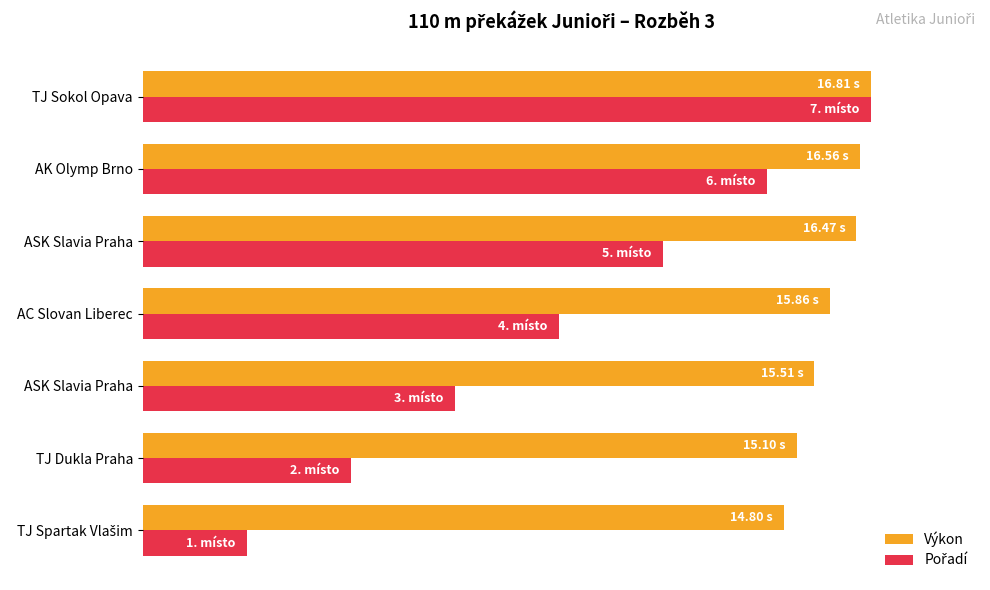

What are all the series names shown in the legend?

Výkon, Pořadí